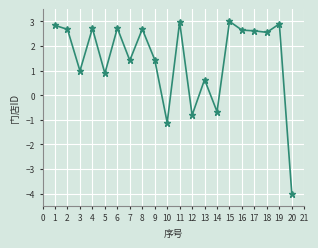

Which label corresponds to the smallest value in the chart?

20